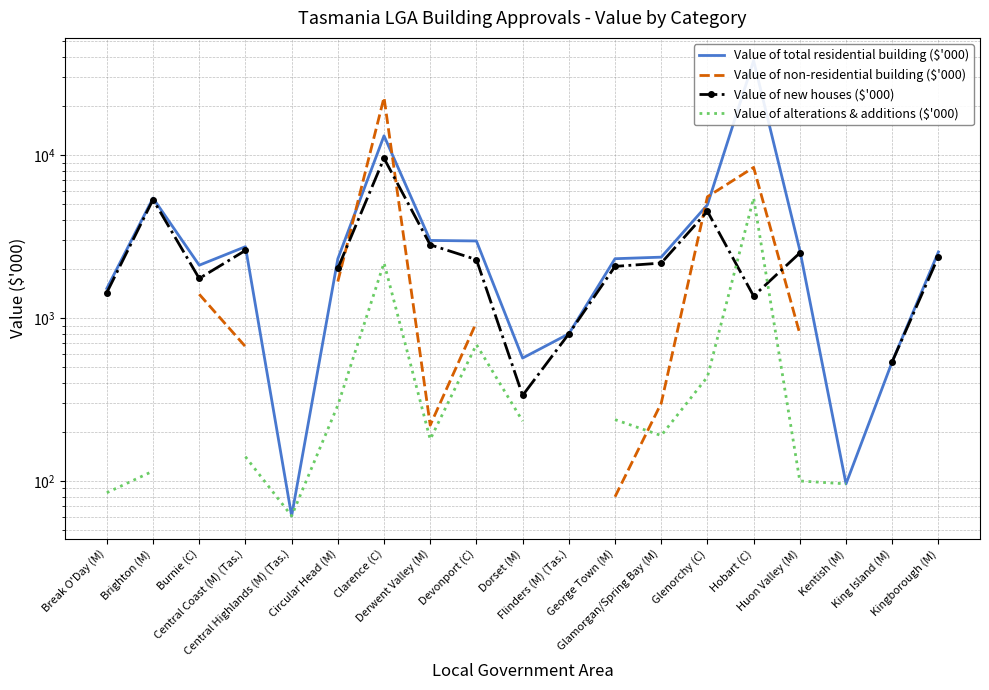

How many values in the Value of total residential building ($'000) series exceed 2364?

10